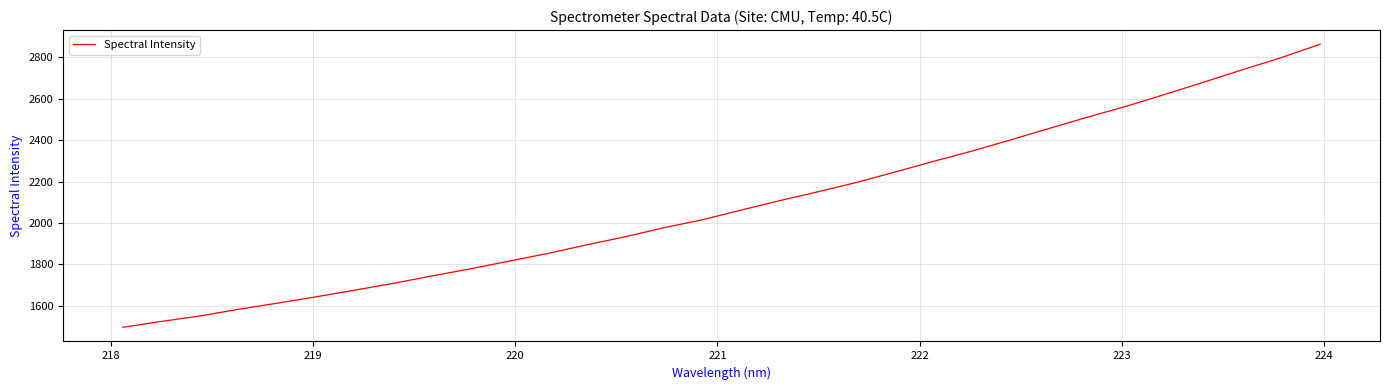

What is the difference between the maximum and minimum values?

1368.5